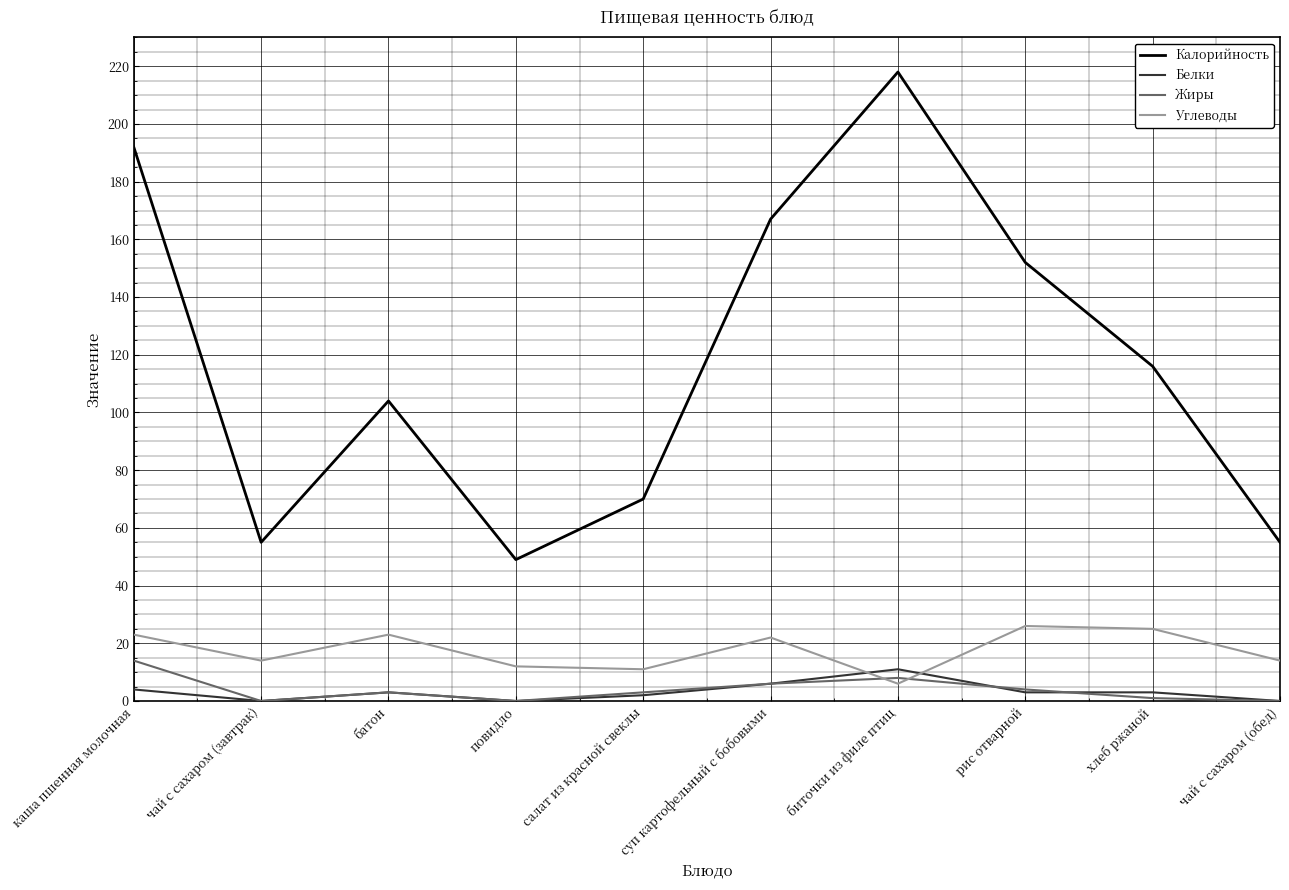

Reading left to right, what are all the values shown in this chart?

Калорийность: каша пшенная молочная=192	чай с сахаром (завтрак)=55	батон=104	повидло=49	салат из красной свеклы=70	суп картофельный с бобовыми=167	биточки из филе птиц=218	рис отварной=152	хлеб ржаной=116	чай с сахаром (обед)=55
Белки: каша пшенная молочная=4	чай с сахаром (завтрак)=0	батон=3	повидло=0	салат из красной свеклы=2	суп картофельный с бобовыми=6	биточки из филе птиц=11	рис отварной=3	хлеб ржаной=3	чай с сахаром (обед)=0
Жиры: каша пшенная молочная=14	чай с сахаром (завтрак)=0	батон=3	повидло=0	салат из красной свеклы=3	суп картофельный с бобовыми=6	биточки из филе птиц=8	рис отварной=4	хлеб ржаной=1	чай с сахаром (обед)=0
Углеводы: каша пшенная молочная=23	чай с сахаром (завтрак)=14	батон=23	повидло=12	салат из красной свеклы=11	суп картофельный с бобовыми=22	биточки из филе птиц=6	рис отварной=26	хлеб ржаной=25	чай с сахаром (обед)=14